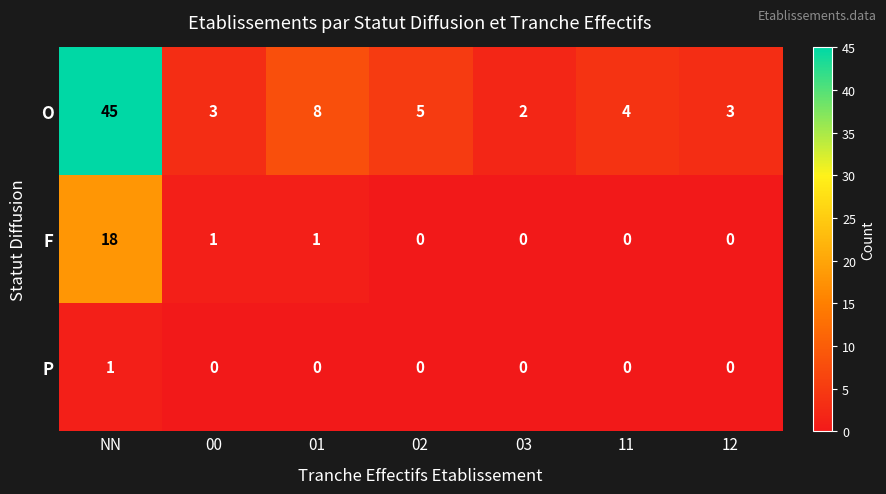

What is the maximum value shown in the chart?

45